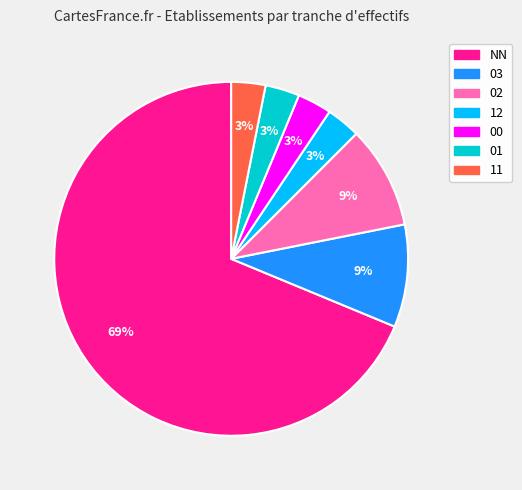

To the nearest percent, what portion does 11 represent?

3%